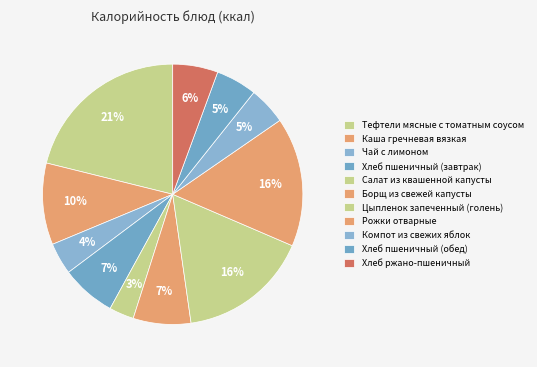

Is there a majority slice in this chart?

No